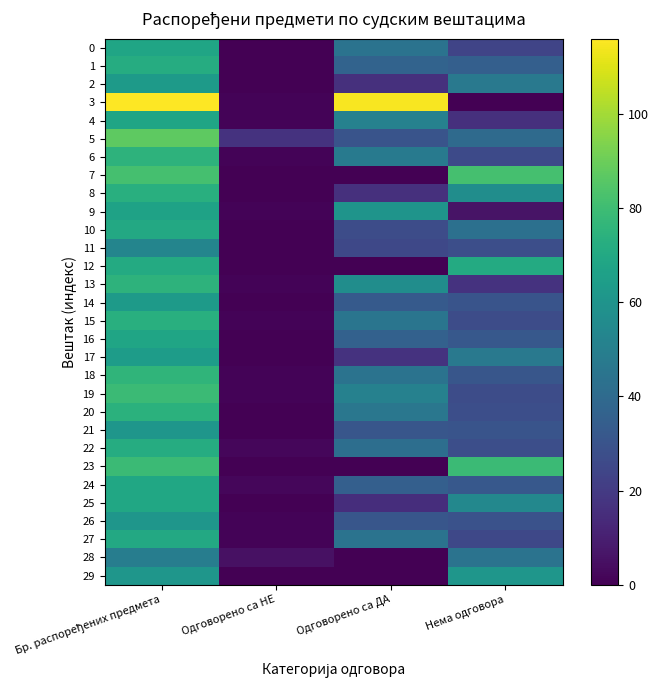

Which has a higher value, Нема одговора or Одговорено са ДА?

Одговорено са ДА